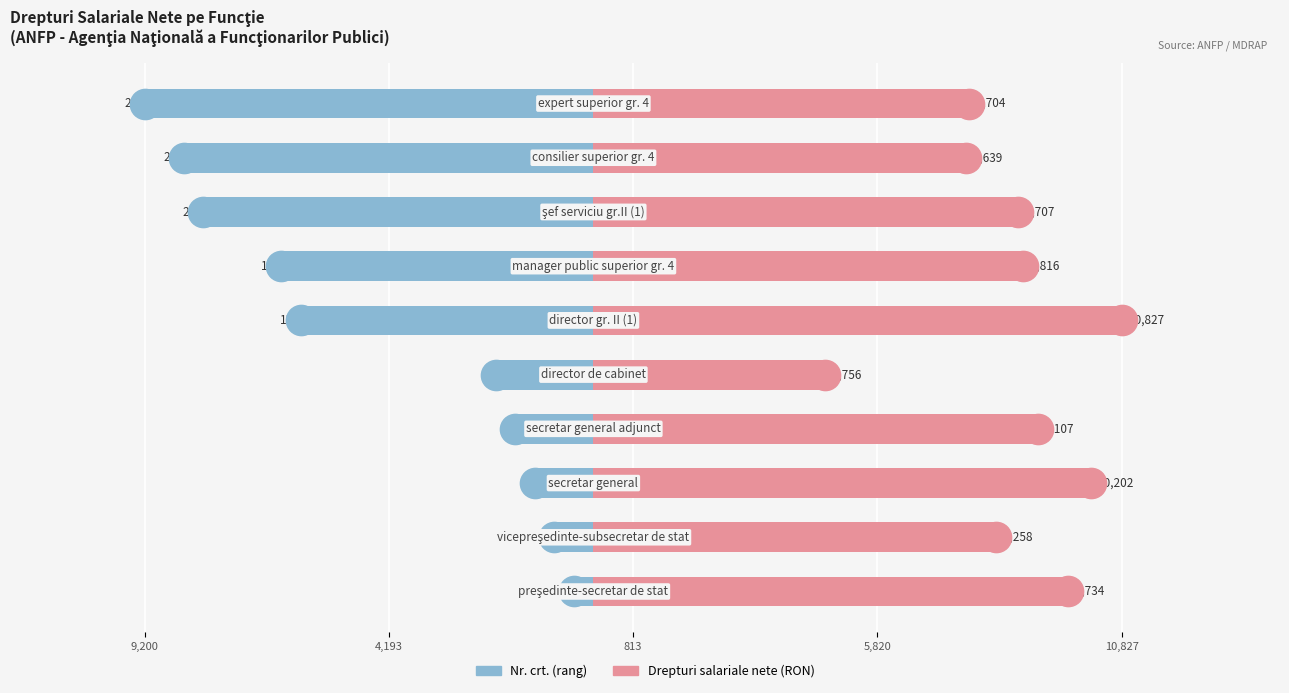

What is the minimum value for Nr. crt. (scaled)?

-9200